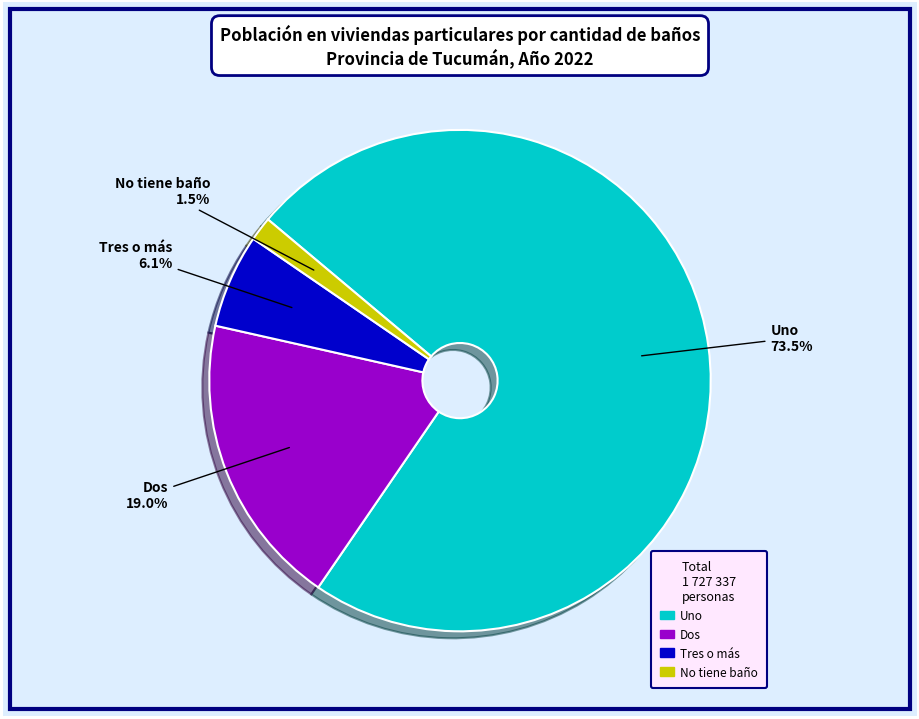

What percentage is the Tres o más slice, to the nearest percent?

6%